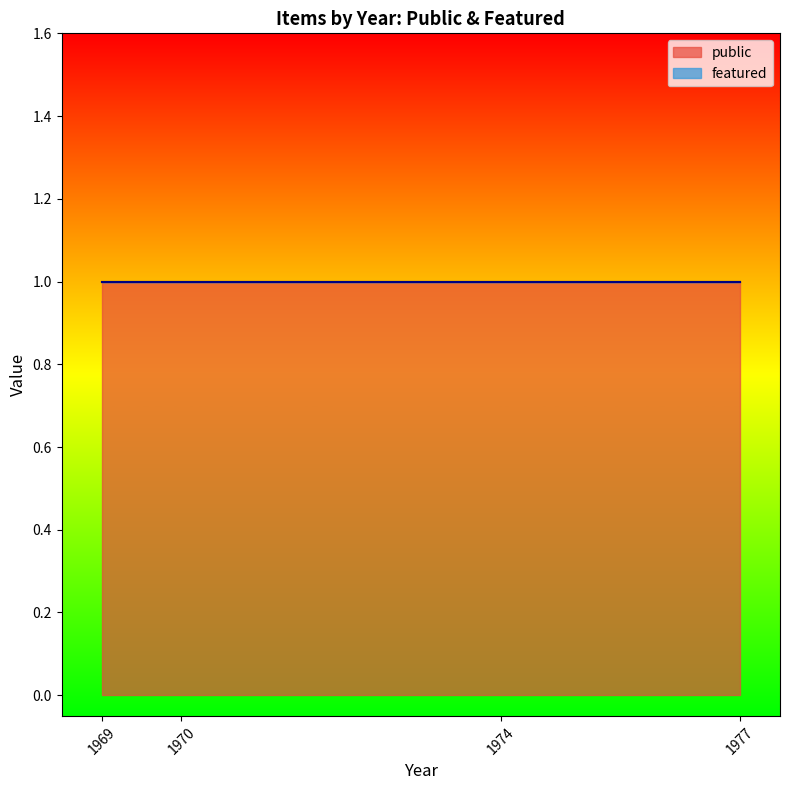

What are all the series names shown in the legend?

public, featured